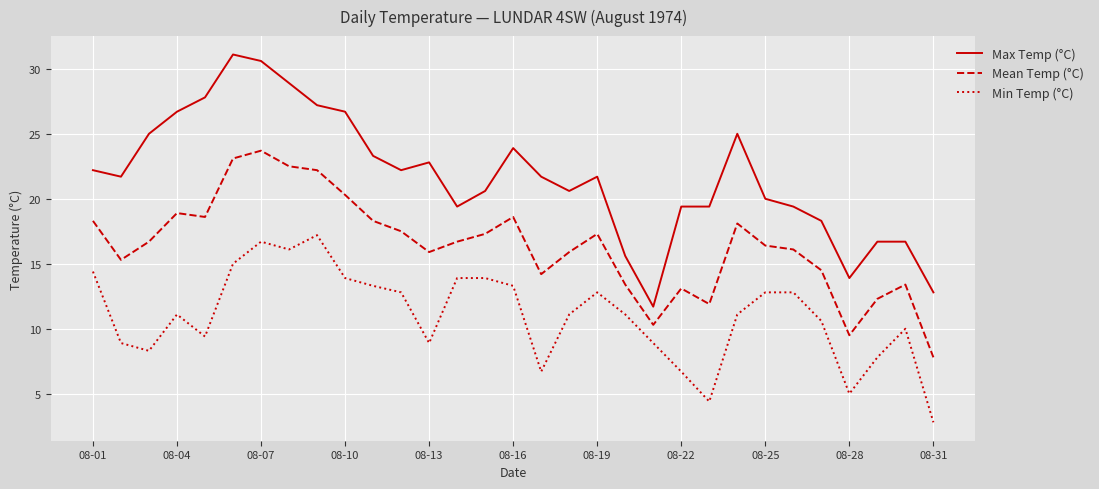

True or false: Min Temp (°C) and Max Temp (°C) cross at least once.

False